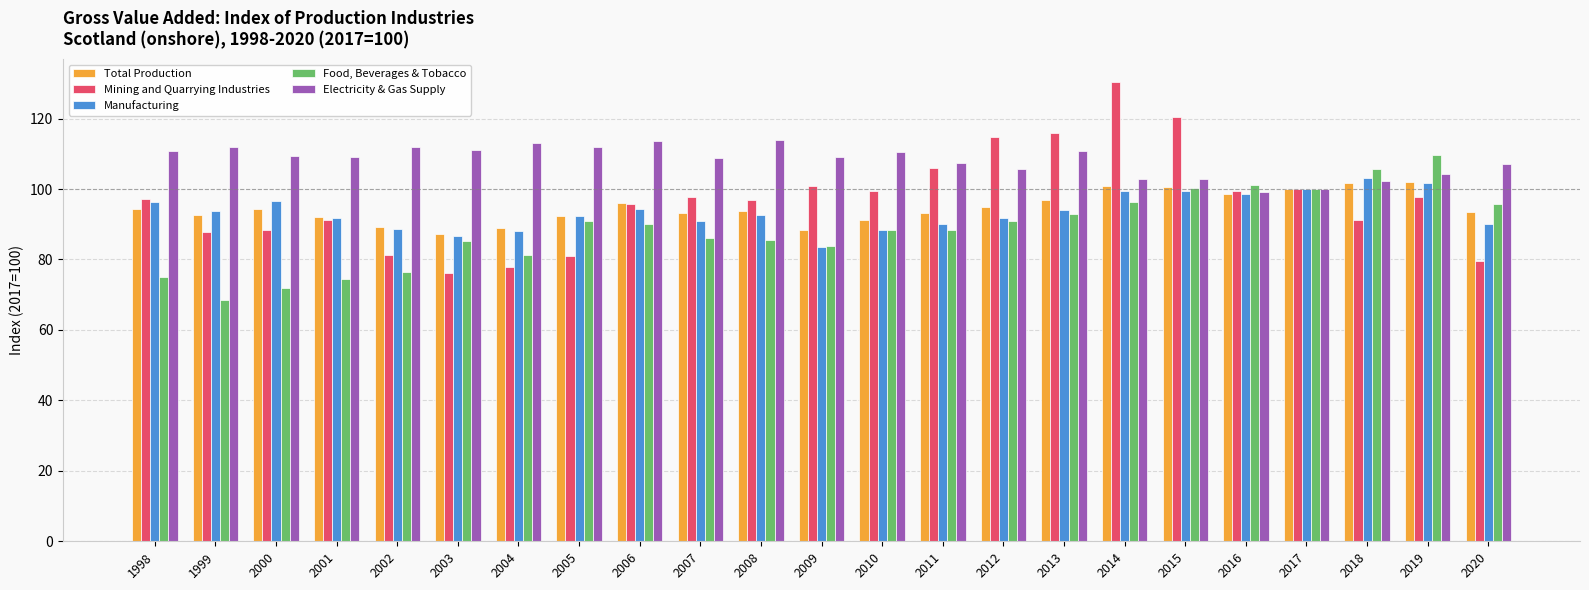

At which label does Electricity & Gas Supply first exceed 109?

1998